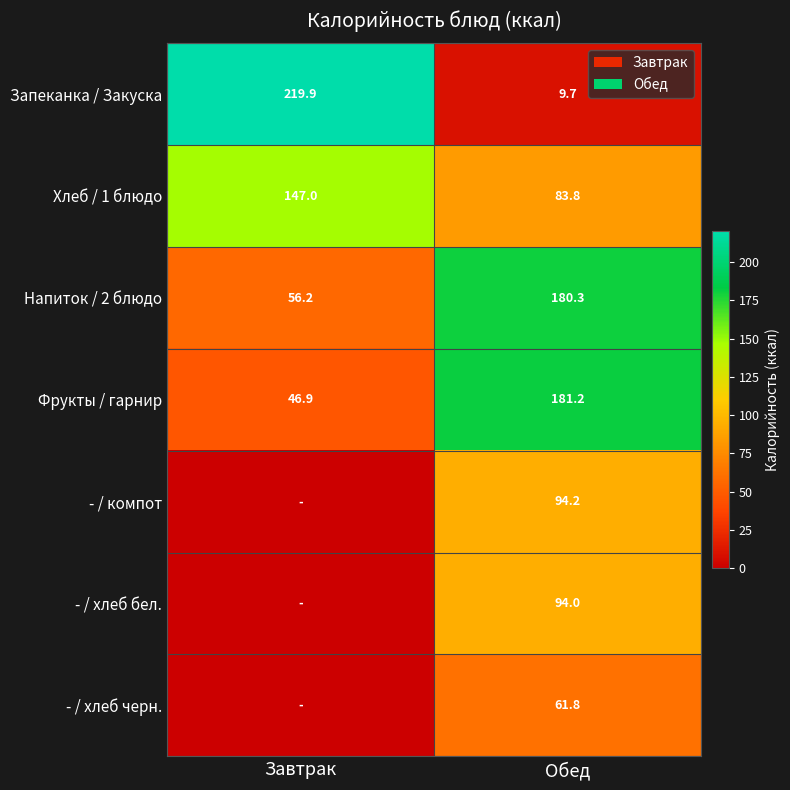

How many distinct data groups are displayed?

7